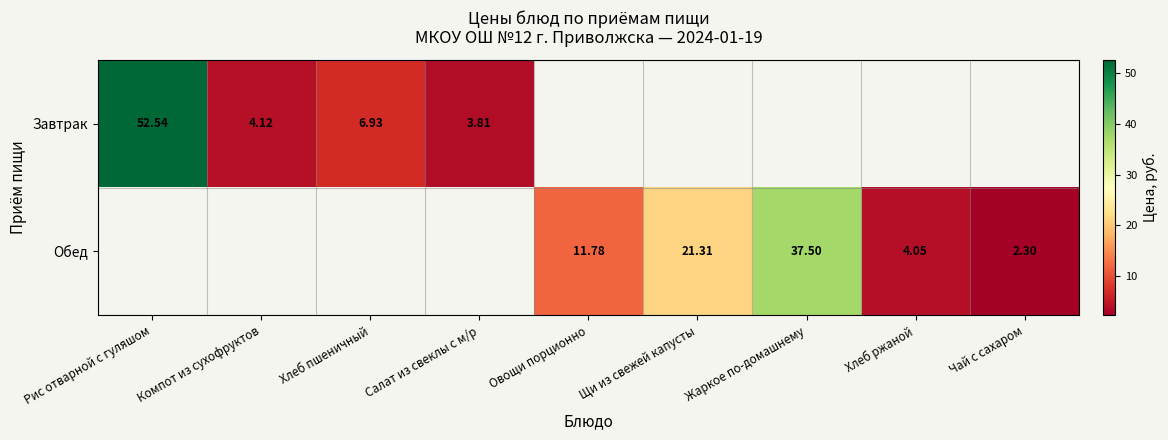

Which category has the highest value across all series?

Рис отварной с гуляшом